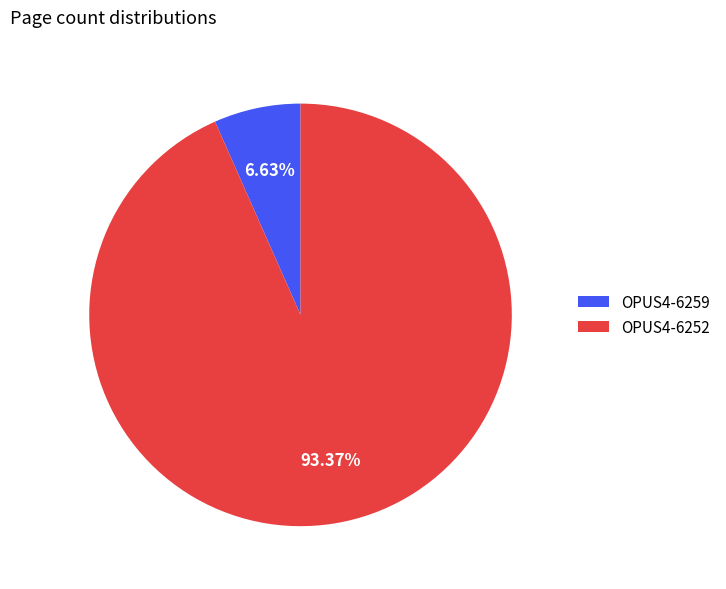

Between OPUS4-6252 and OPUS4-6259, which is larger?

OPUS4-6252